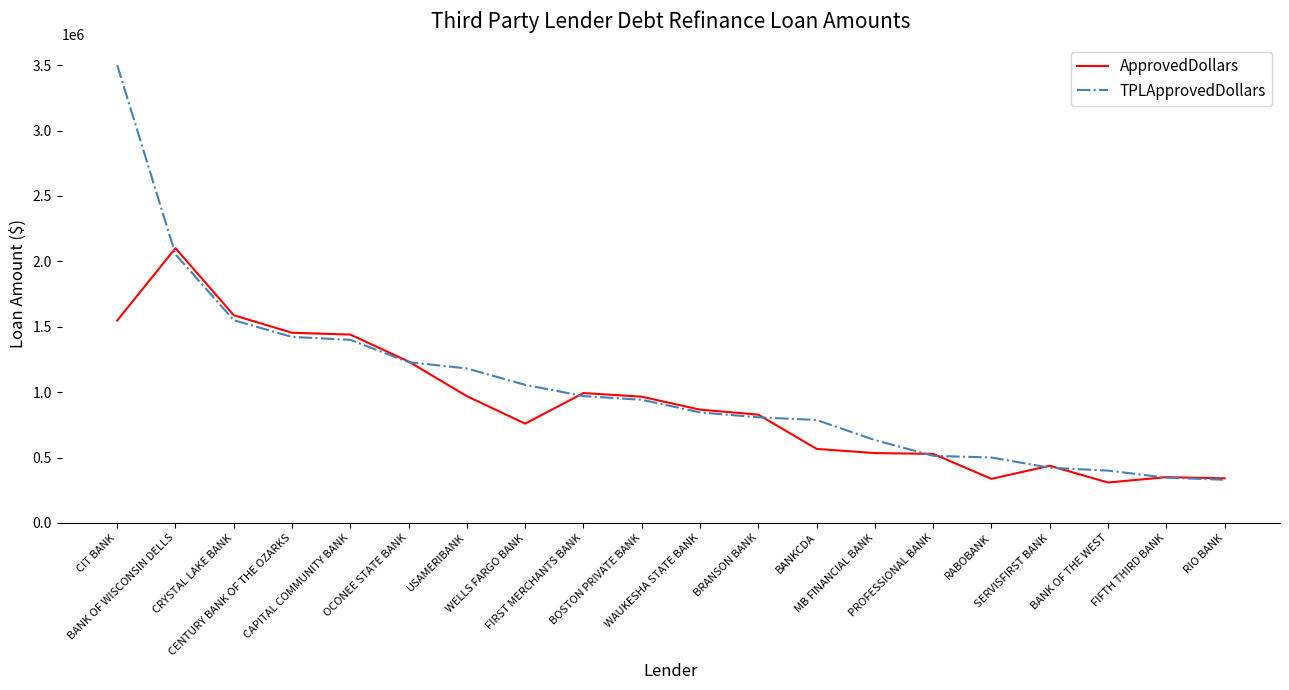

What is the minimum value for TPLApprovedDollars?

330020.5